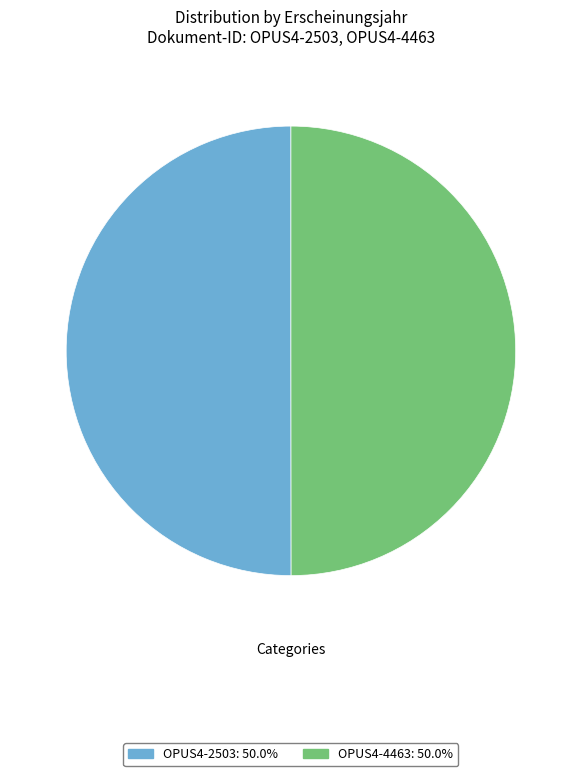

The OPUS4-4463 slice represents 50% of the pie. True or false?

True